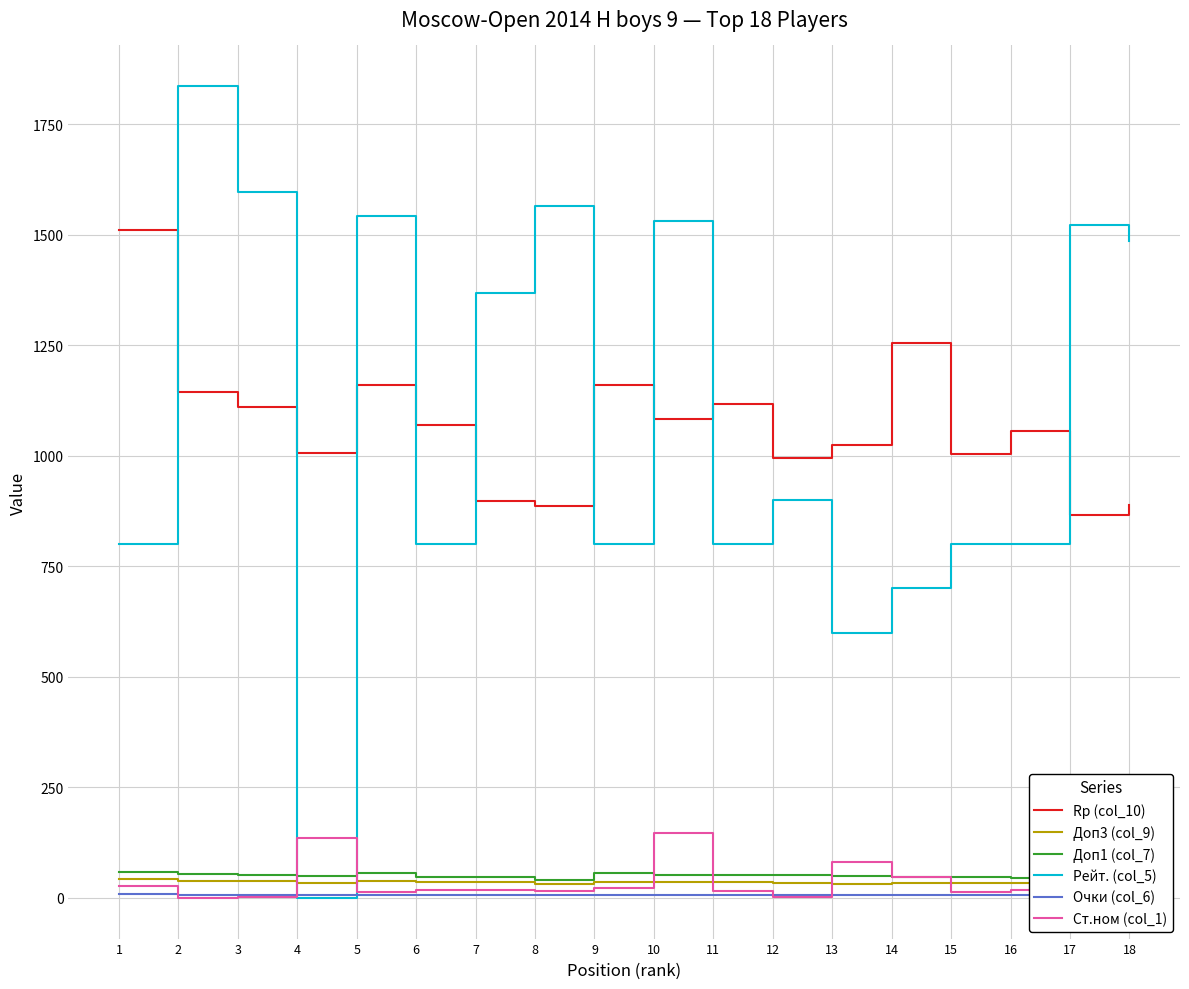

True or false: Rp (col_10) and Доп1 (col_7) intersect in this chart.

False